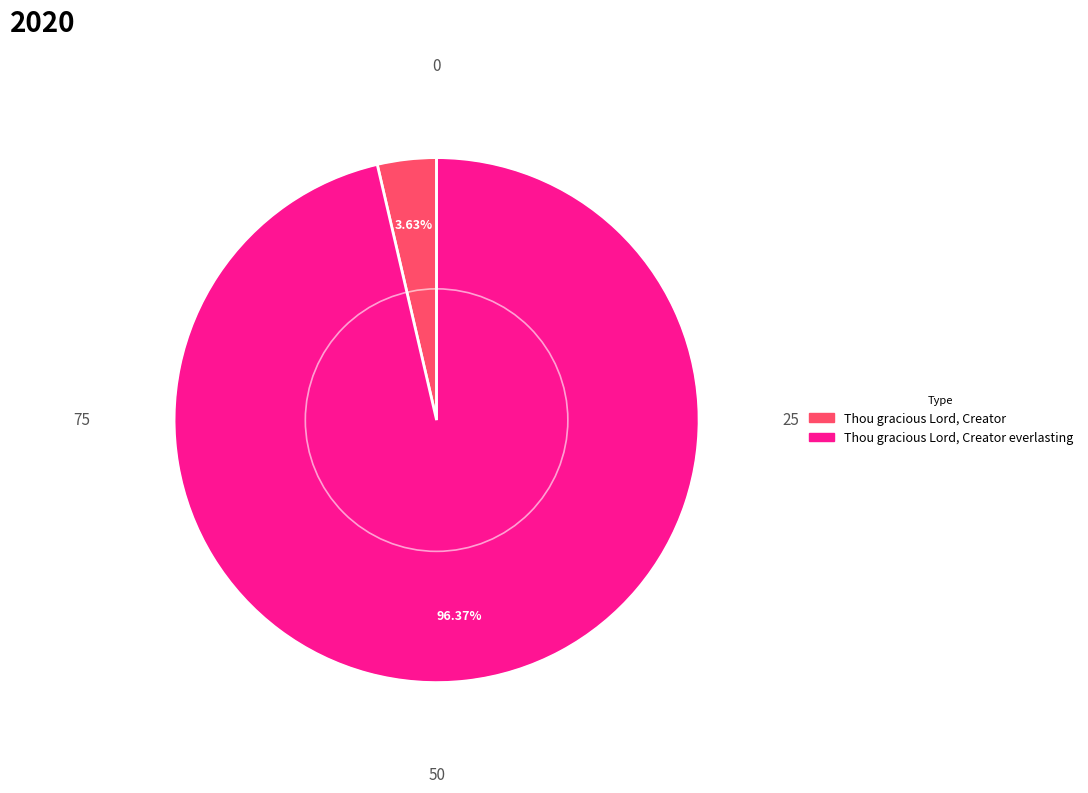

Which has a higher value, Thou gracious Lord, Creator everlasting or Thou gracious Lord, Creator?

Thou gracious Lord, Creator everlasting